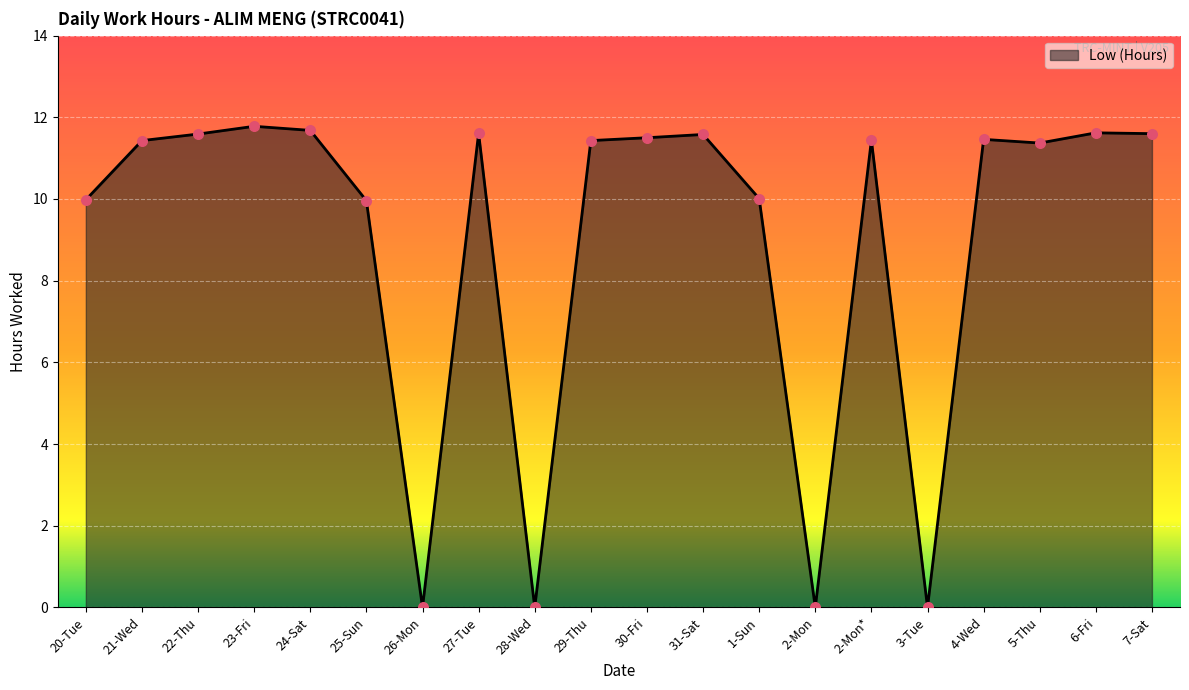

Between 28-Wed and 31-Sat, which is larger?

31-Sat